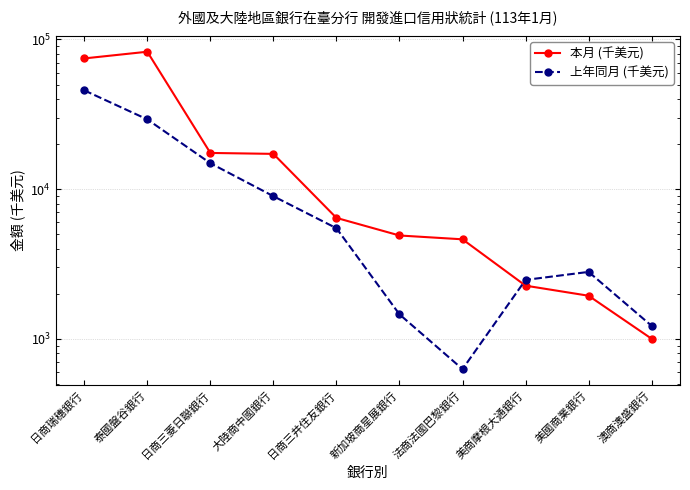

Reading left to right, list all the values displayed in this chart.

本月 (千美元): 日商瑞穗銀行=74735	泰國盤谷銀行=82847	日商三菱日聯銀行=17452	大陸商中國銀行=17204	日商三井住友銀行=6424	新加坡商星展銀行=4900	法商法國巴黎銀行=4620	美商摩根大通銀行=2264	美國商業銀行=1939	澳商澳盛銀行=1000
上年同月 (千美元): 日商瑞穗銀行=45721	泰國盤谷銀行=29244	日商三菱日聯銀行=14904	大陸商中國銀行=8967	日商三井住友銀行=5480	新加坡商星展銀行=1456	法商法國巴黎銀行=627	美商摩根大通銀行=2474	美國商業銀行=2798	澳商澳盛銀行=1220